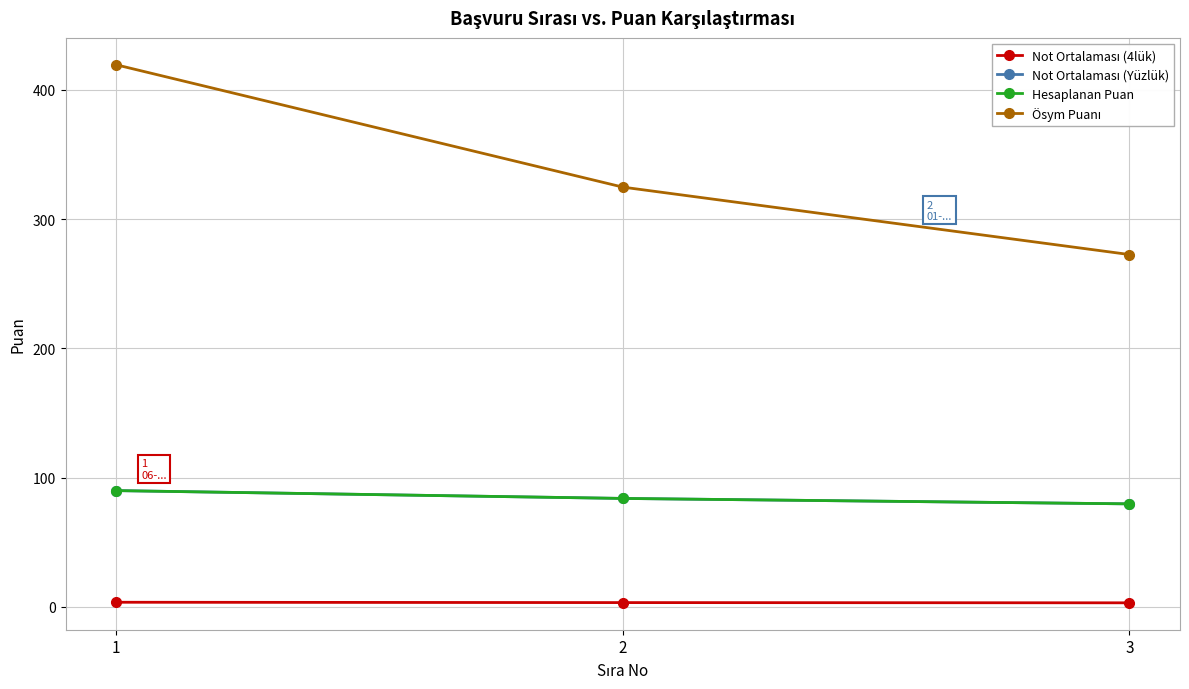

Does the chart have visible grid lines?

Yes